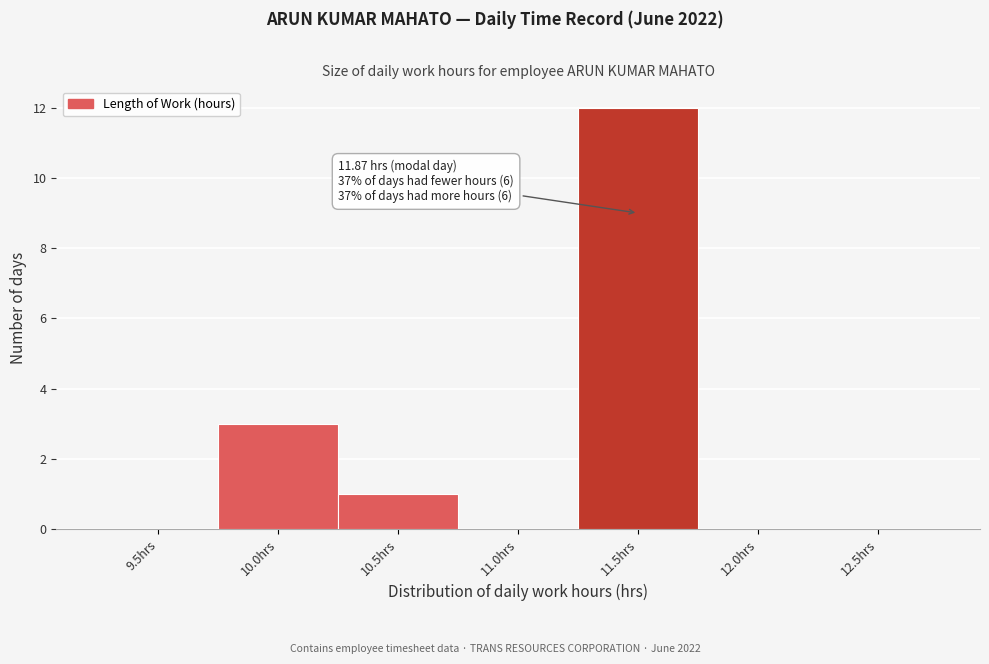

Reading left to right, what are all the values shown in this chart?

9.5hrs=0	10.0hrs=3	10.5hrs=1	11.0hrs=0	11.5hrs=12	12.0hrs=0	12.5hrs=0